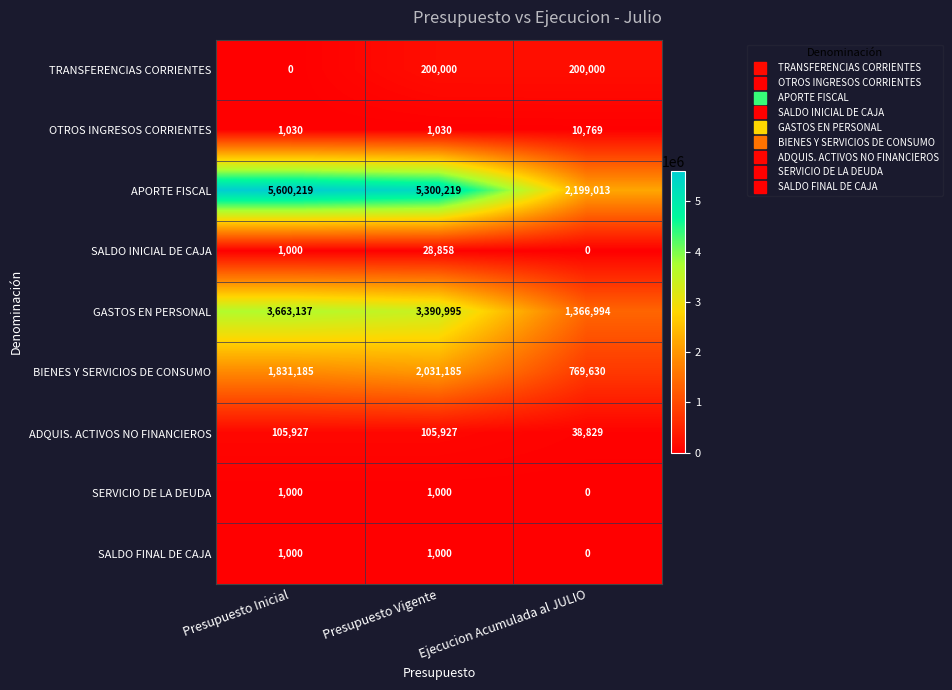

What is the average value of the APORTE FISCAL series?

4366484